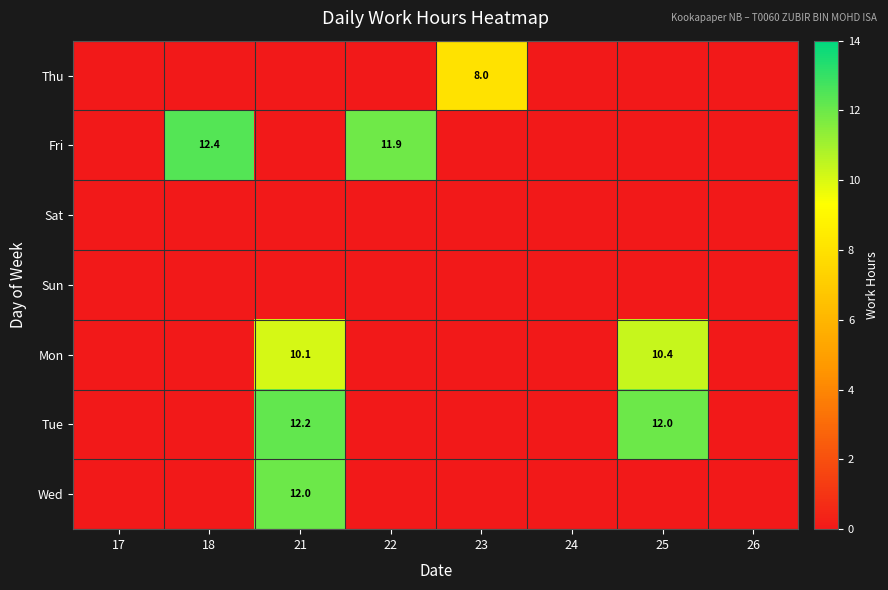

Is it true that Fri equals 12.4 at 18?

True